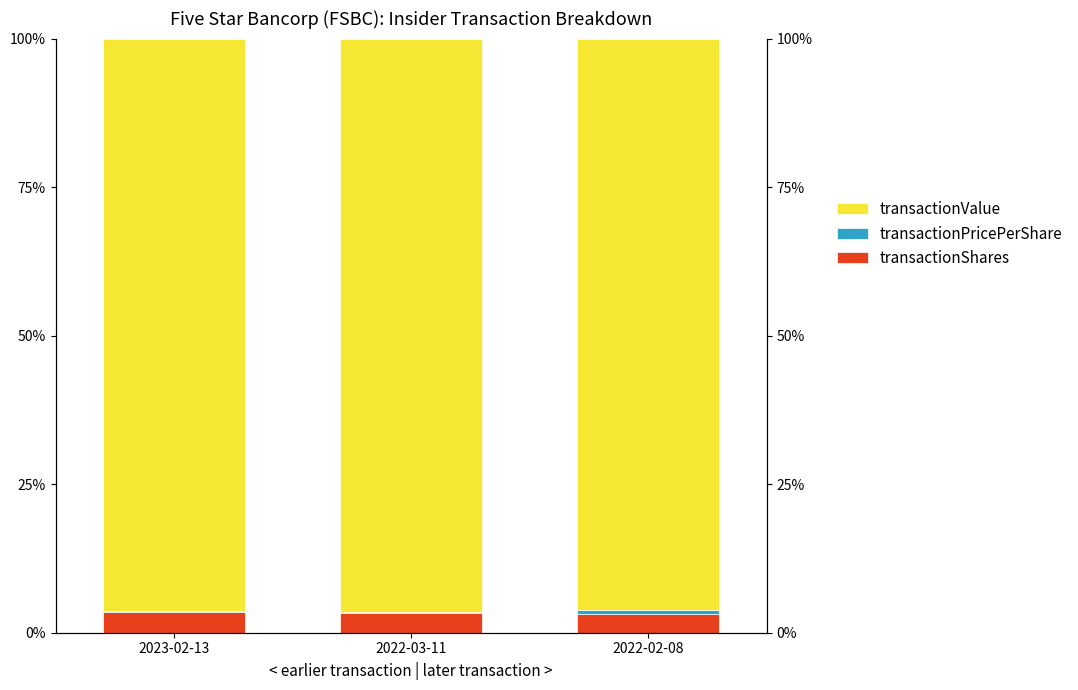

Reading left to right, transcribe all the data shown in this chart.

transactionShares: 2023-02-13=3.4	2022-03-11=3.4	2022-02-08=3.2
transactionPricePerShare: 2023-02-13=0.2	2022-03-11=0.1	2022-02-08=0.6
transactionValue: 2023-02-13=96.4	2022-03-11=96.5	2022-02-08=96.2